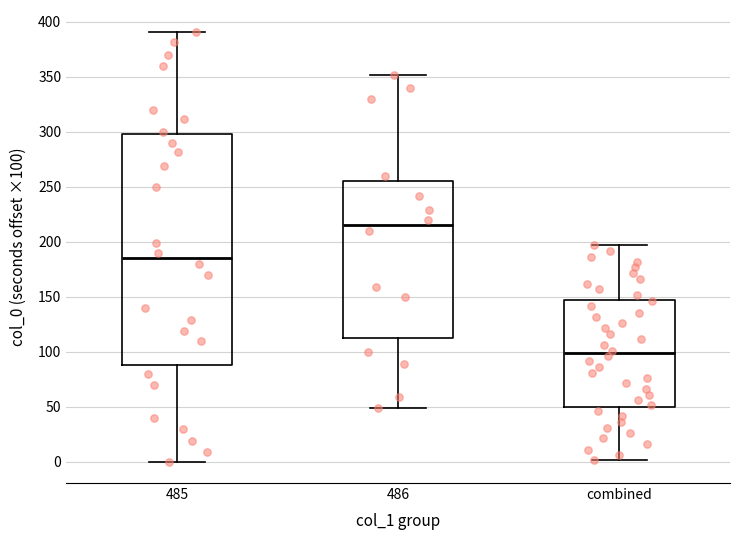

Comparing the boxes themselves (not the whiskers), which one is the tallest?

485